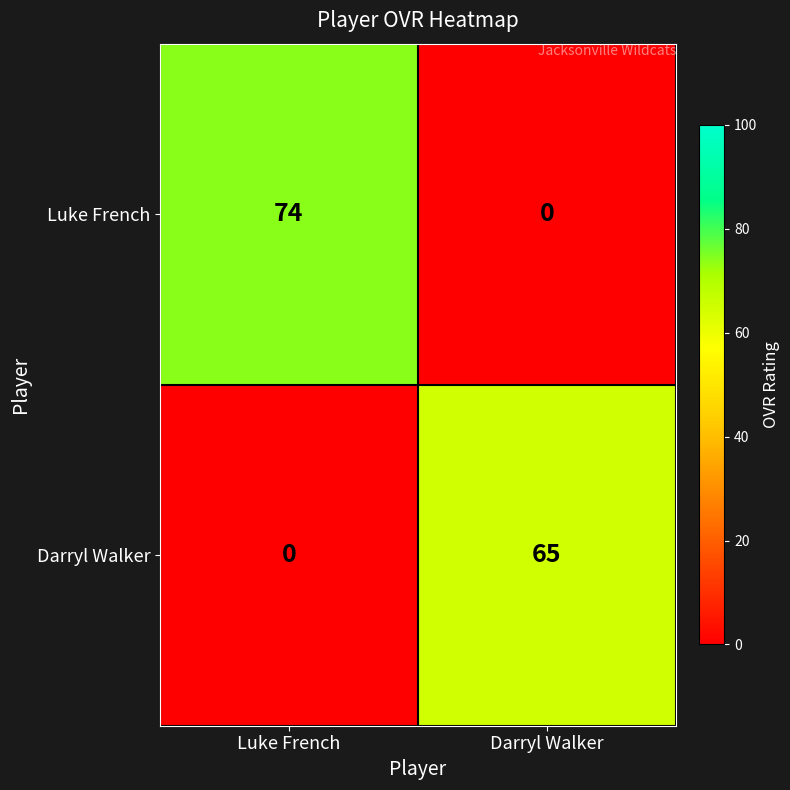

How many categories are shown in the chart?

2